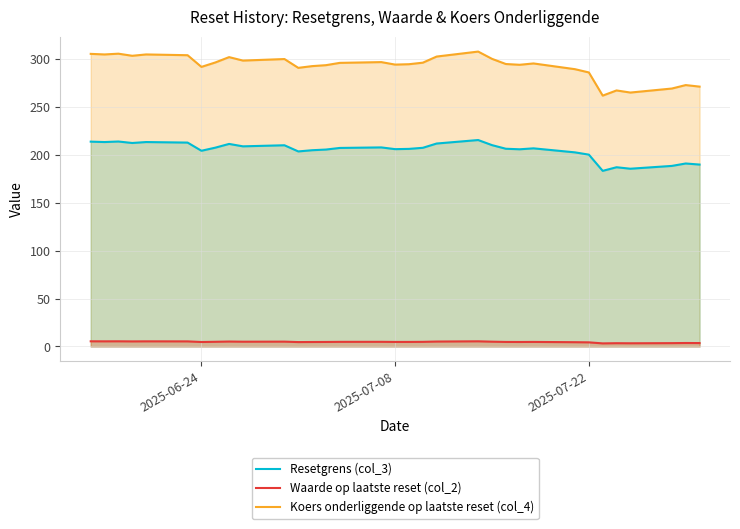

True or false: Waarde op laatste reset (col_2) and Koers onderliggende op laatste reset (col_4) cross at least once.

False